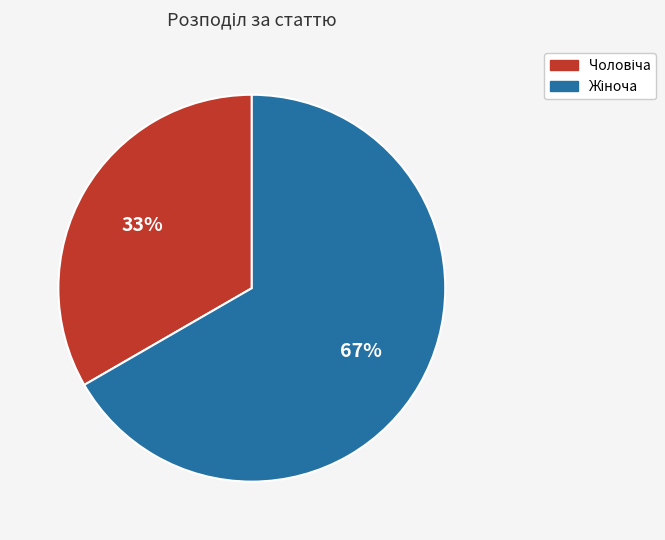

To the nearest percent, what is the average slice percentage?

50%